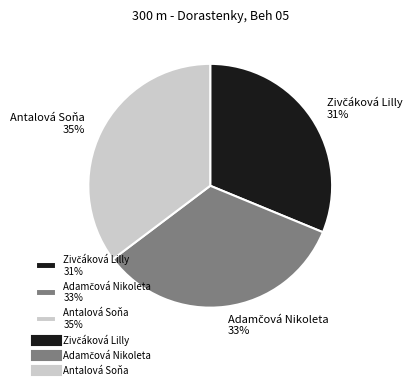

To the nearest percent, what is the difference between the largest and smallest slice percentages?

4%